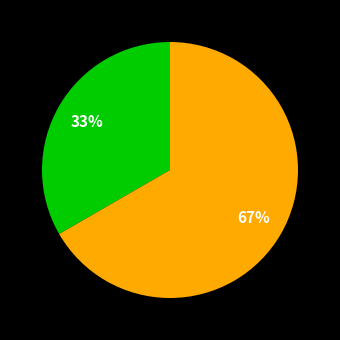

To the nearest percent, what is the average slice percentage?

50%